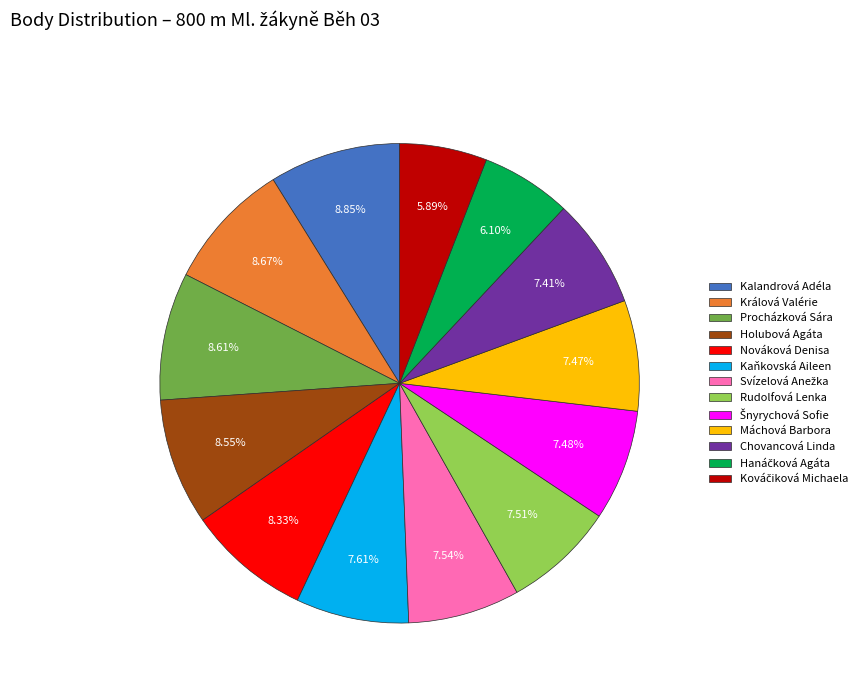

Does Máchová Barbora account for over 50% of the chart?

No